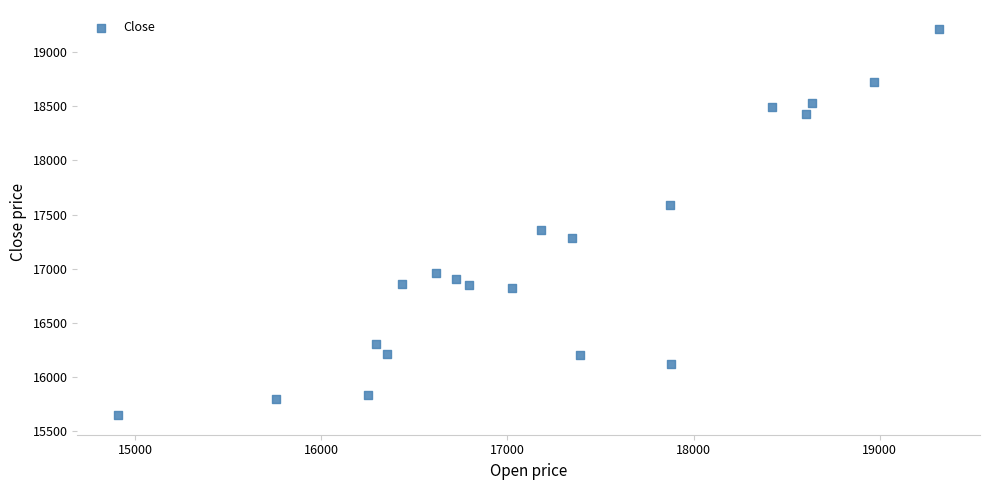

What is the range of X values (max minus min)?

4410